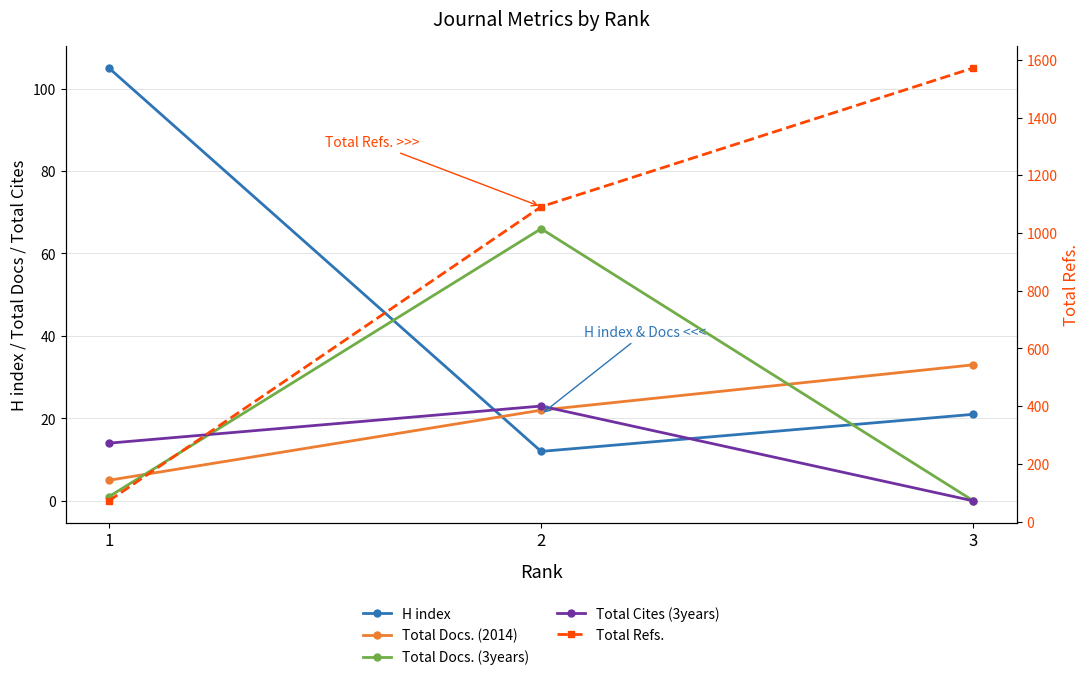

What is the greatest value displayed?

1572